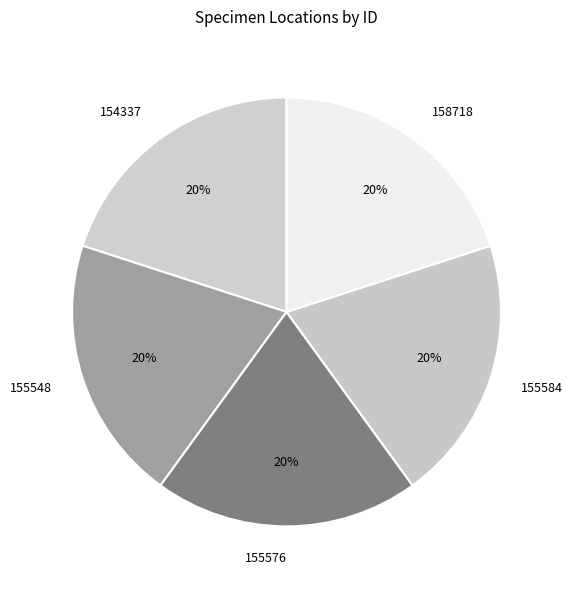

Approximately how many times larger is the value at 158718 compared to 155548?

1.0